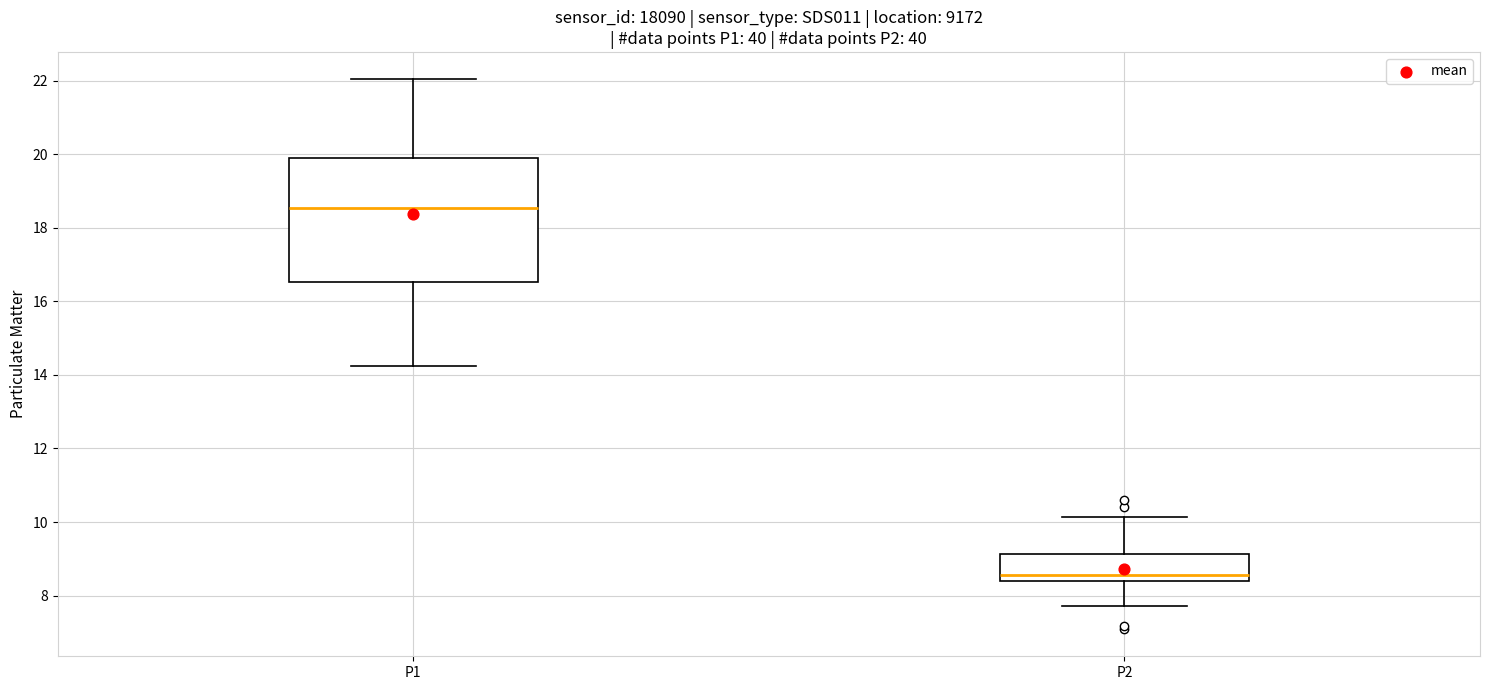

Which box's median line is the lowest?

P2